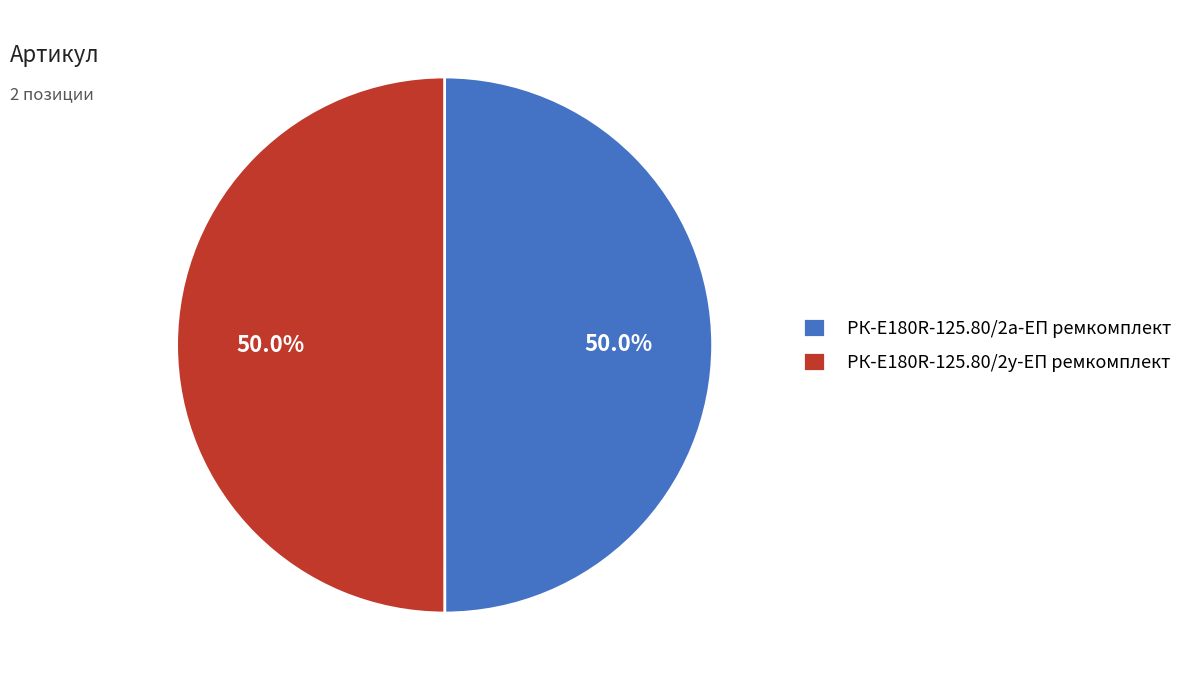

What is the ratio of the value at РК-E180R-125.80/2у-ЕП ремкомплект to the value at РК-E180R-125.80/2а-ЕП ремкомплект?

1.0